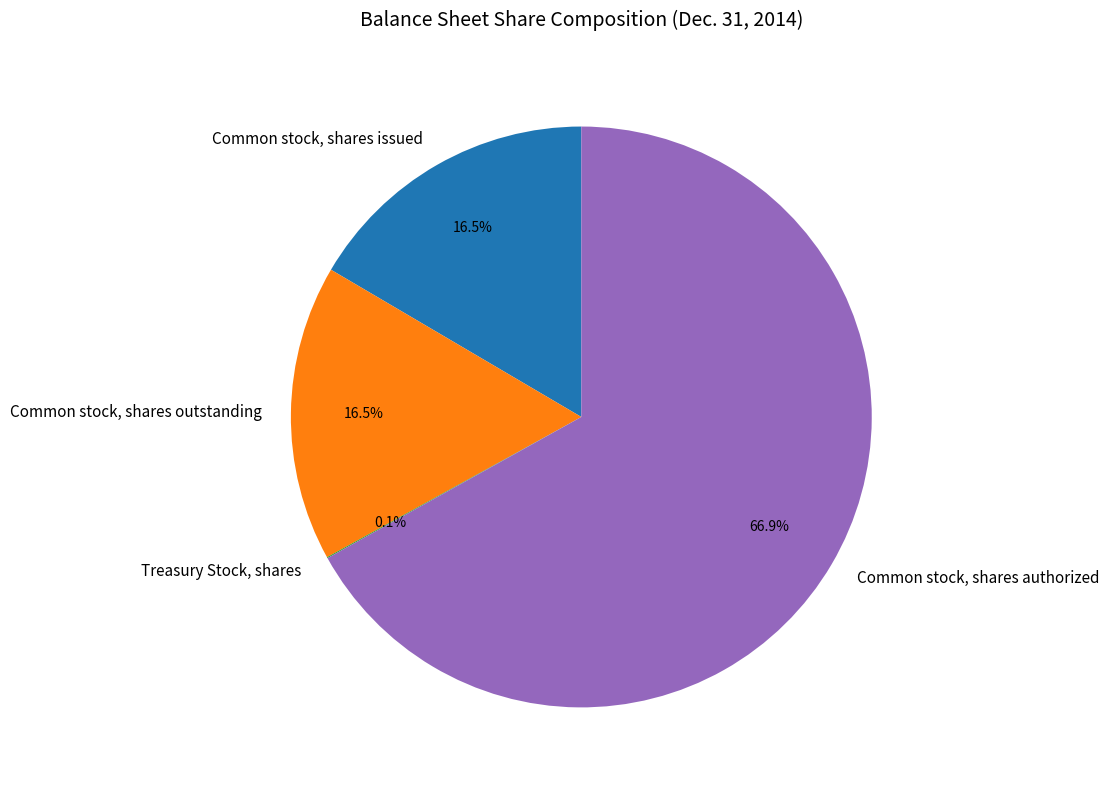

Which slice is the largest?

Common stock, shares authorized